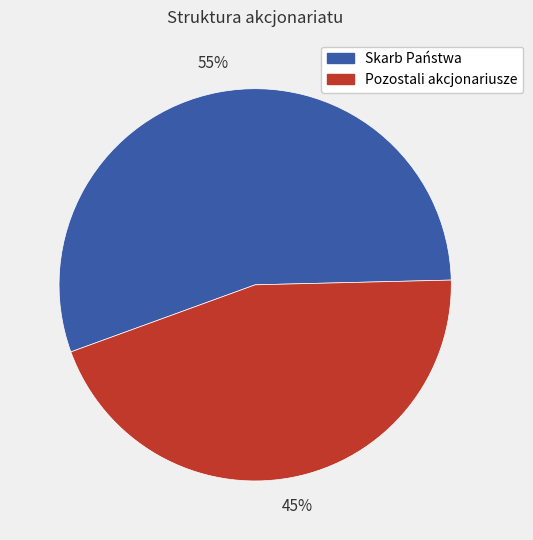

Combined, do Pozostali akcjonariusze and Skarb Państwa account for over 50%?

Yes